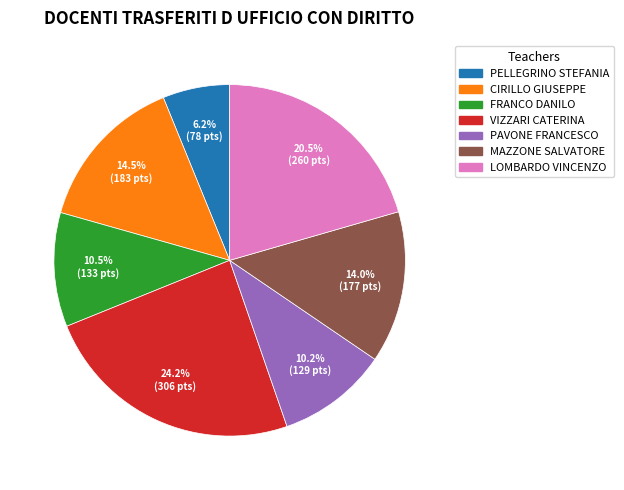

What is the ratio of the value at PELLEGRINO STEFANIA to the value at CIRILLO GIUSEPPE?

0.4